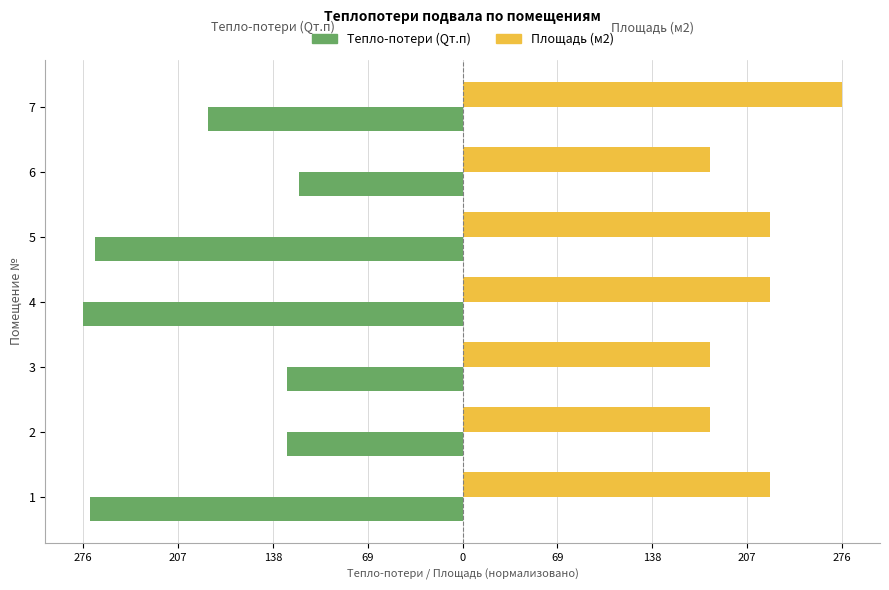

What are all the series names shown in the legend?

Тепло-потери (Qт.п), Площадь (м2)